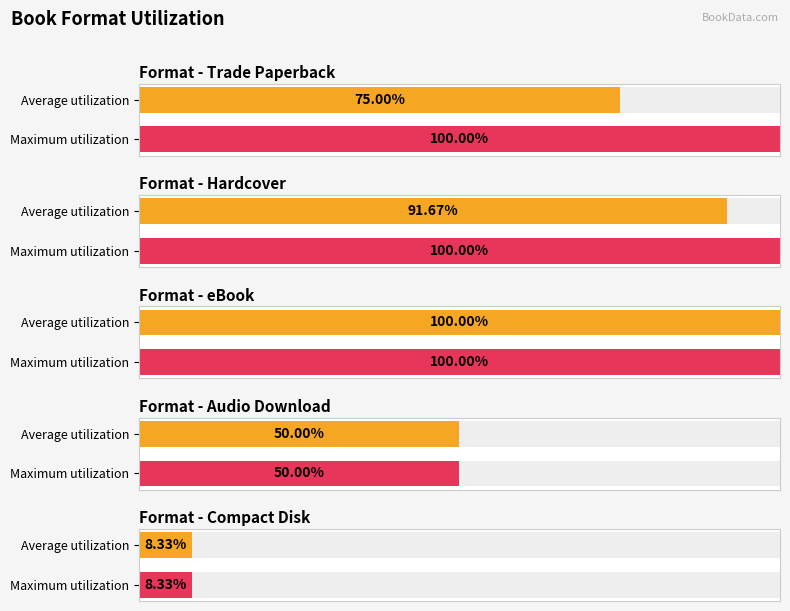

How many series are shown in this chart?

2